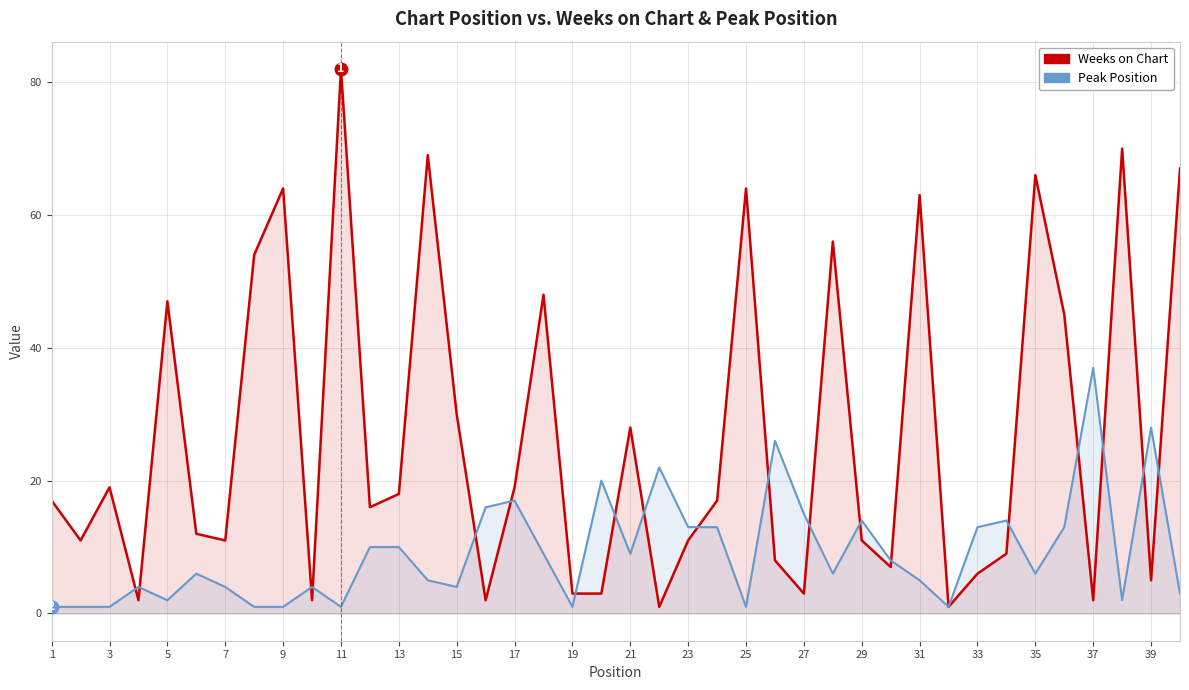

What is the difference between the maximum and minimum values in the Peak Position series?

36